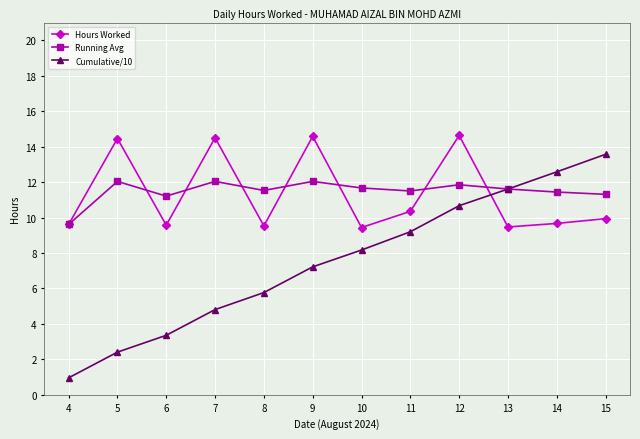

What is the difference between the second highest and minimum values in the Cumulative/10 series?

11.6